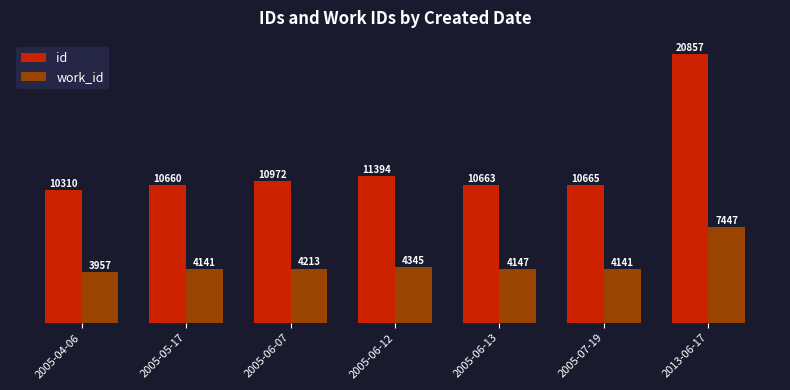

Rank the series at 2005-04-06 from lowest to highest value.

work_id, id